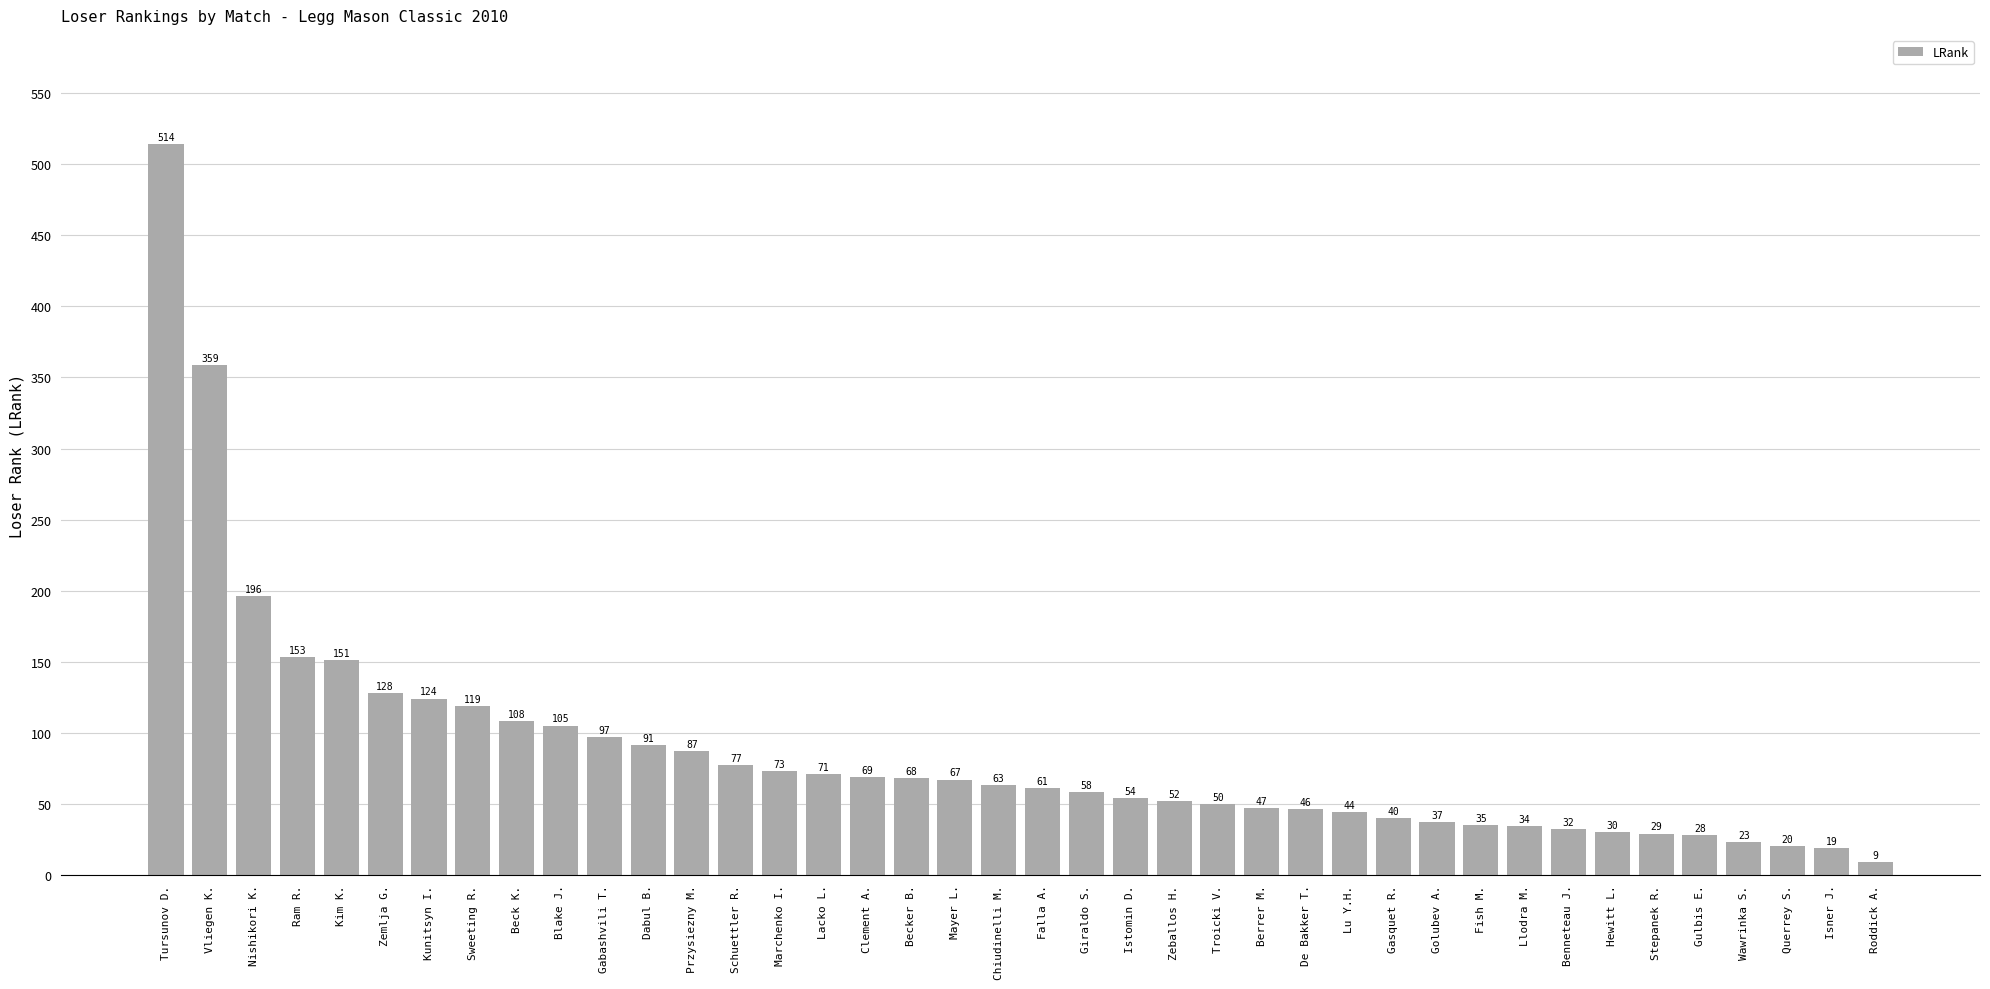

Between Becker B. and Isner J., which is larger?

Becker B.